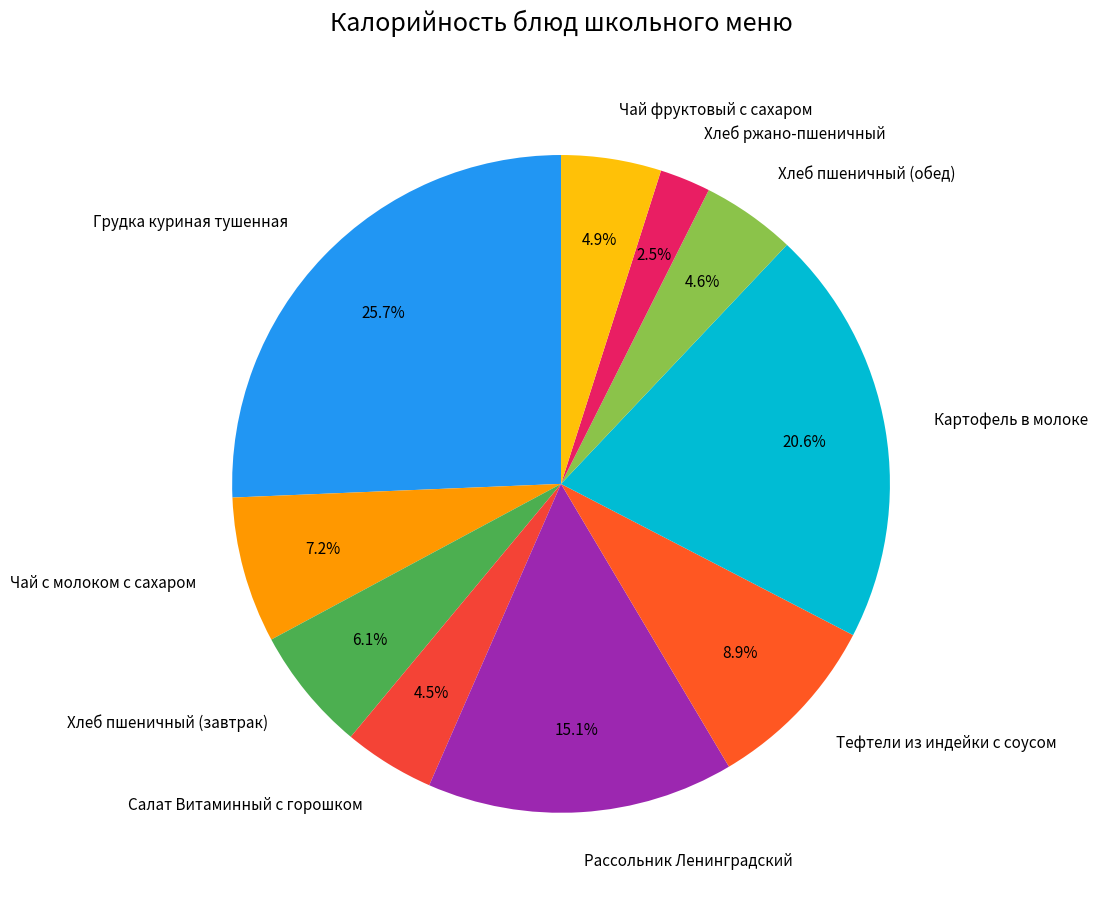

Which has a higher value, Рассольник Ленинградский or Чай фруктовый с сахаром?

Рассольник Ленинградский